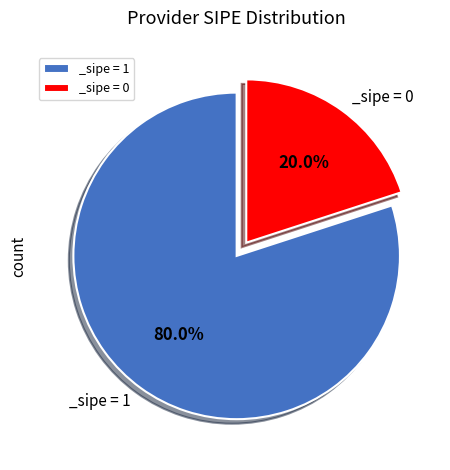

How many segments does this pie chart have?

2